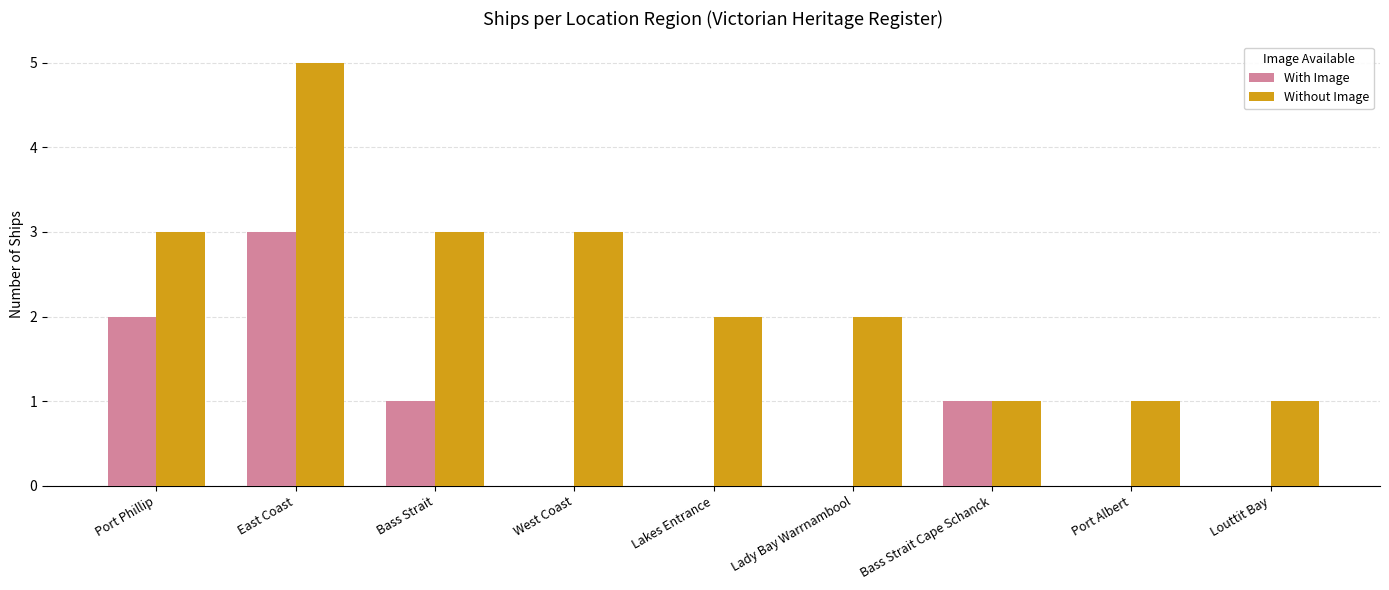

What is the average value of the With Image series?

1